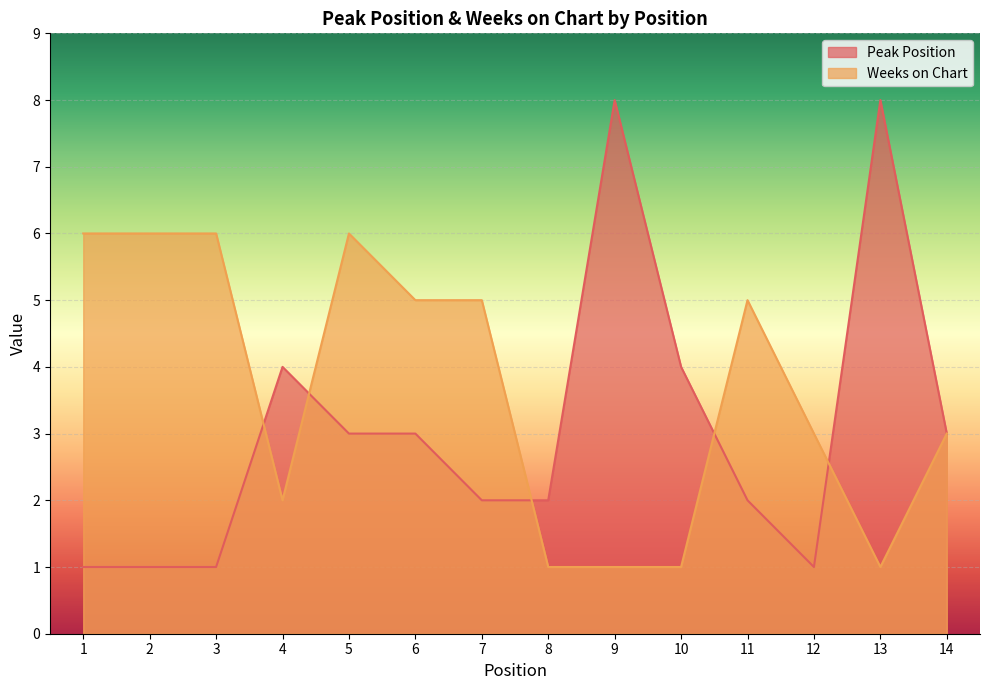

How many values in the Weeks on Chart series exceed 5?

4